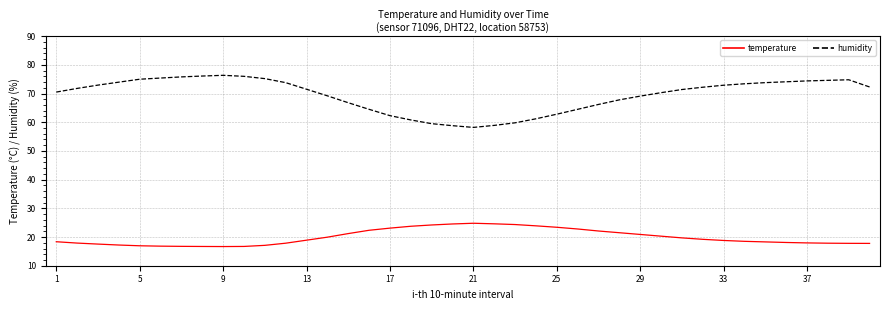

List the series in order of their peak value, highest first.

humidity, temperature